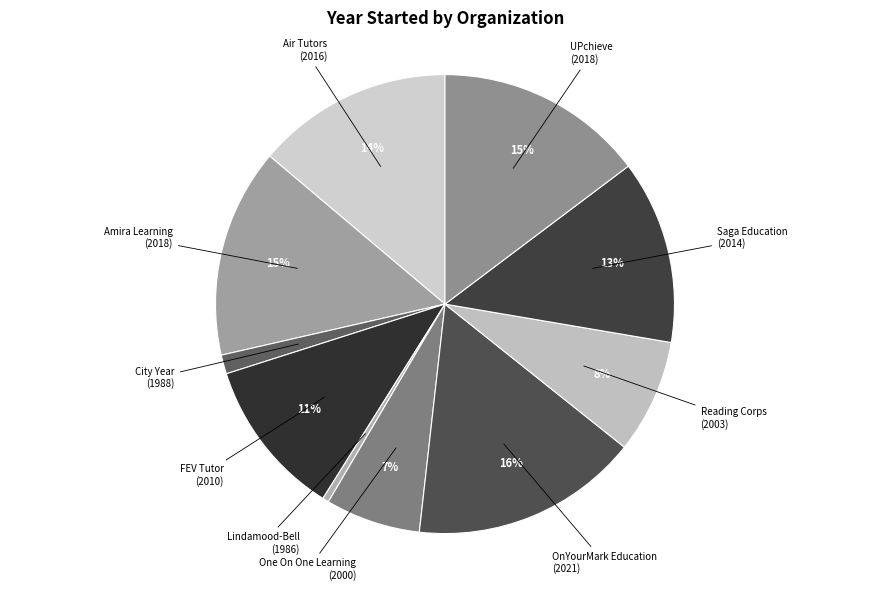

Does FEV Tutor represent more than half of the total?

No